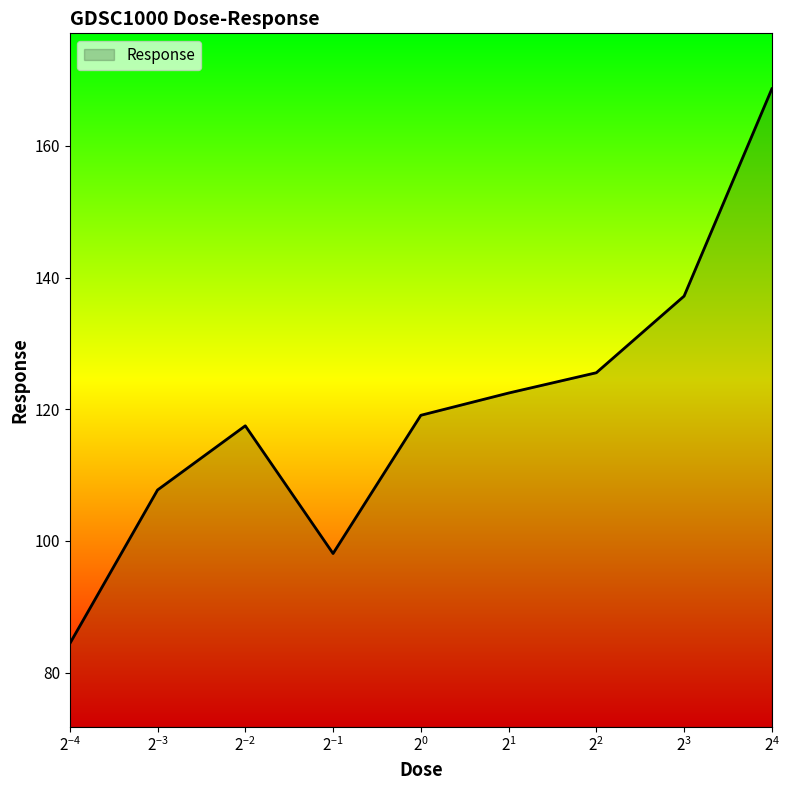

What is the minimum value shown in the chart?

84.4